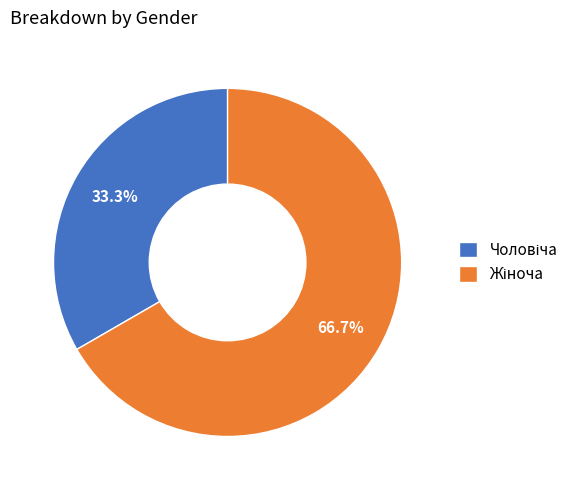

Does any single category account for the majority?

Yes